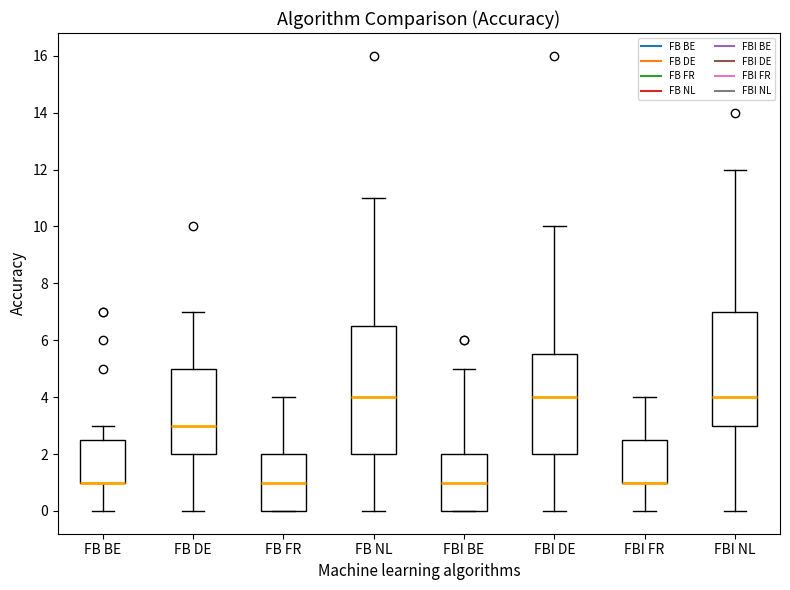

Where is the lower edge of the box for FBI NL on the y-axis? The values are not printed on the chart, so give them approximately, as read against the axis.

3.0